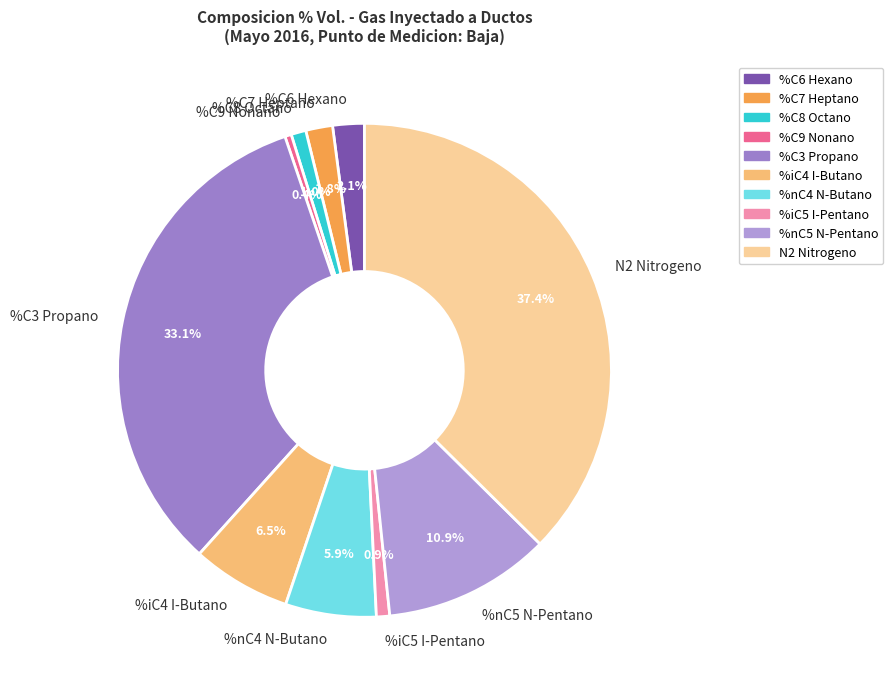

Is the sum of %C7 Heptano and %iC4 I-Butano greater than half?

No